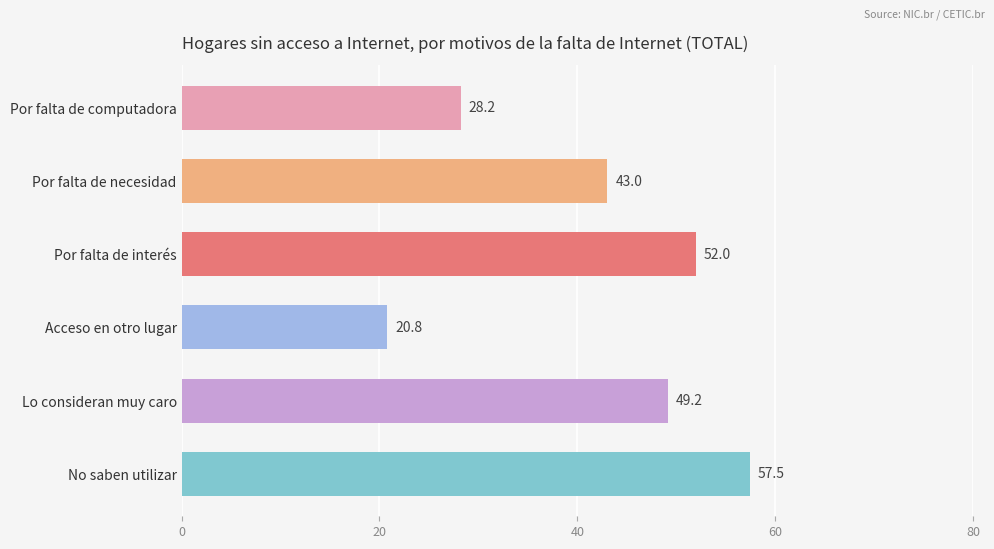

What is the average value?

41.8